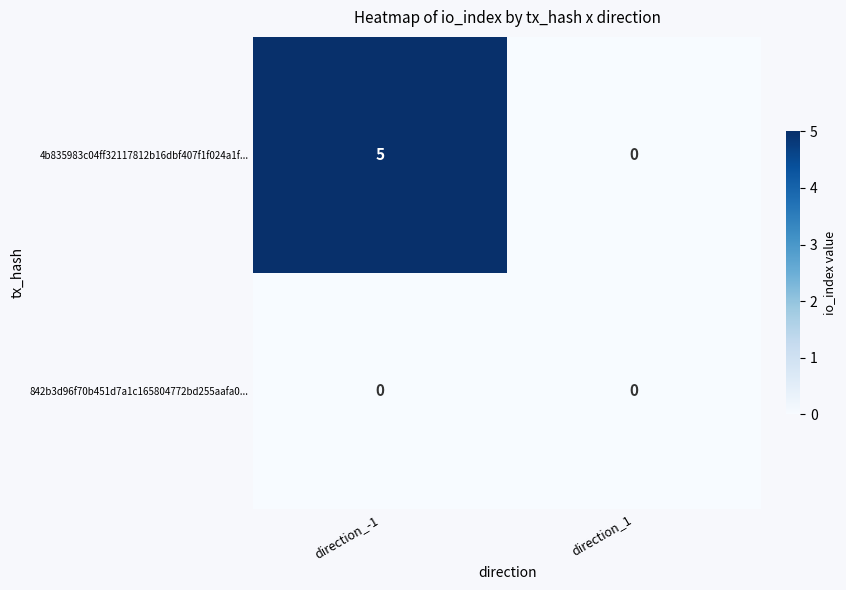

At which category is the sum across all series the highest?

direction_-1